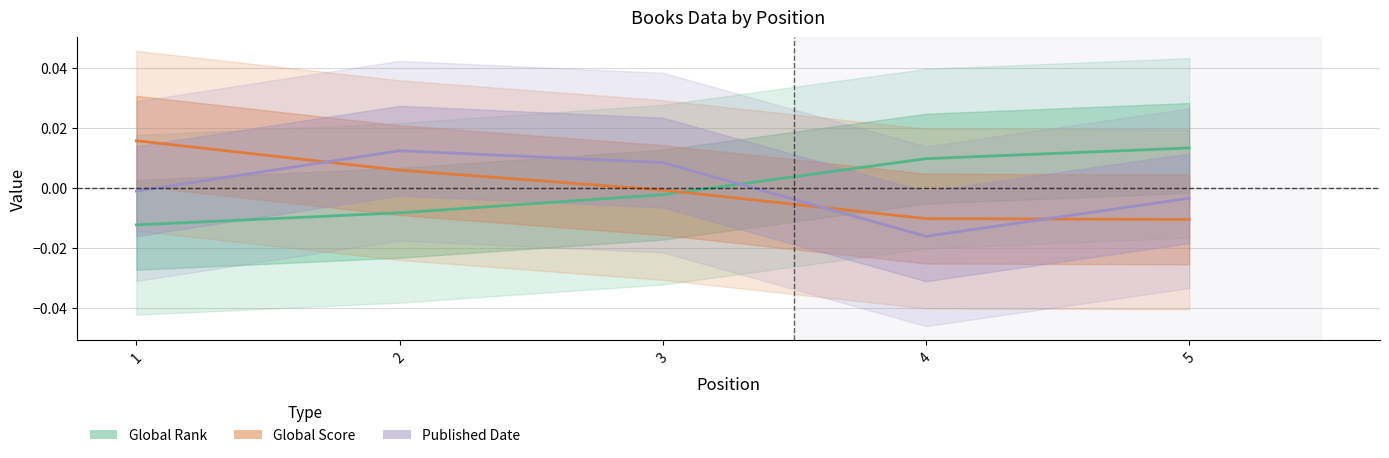

Where does the Global Rank series first go above 0?

4